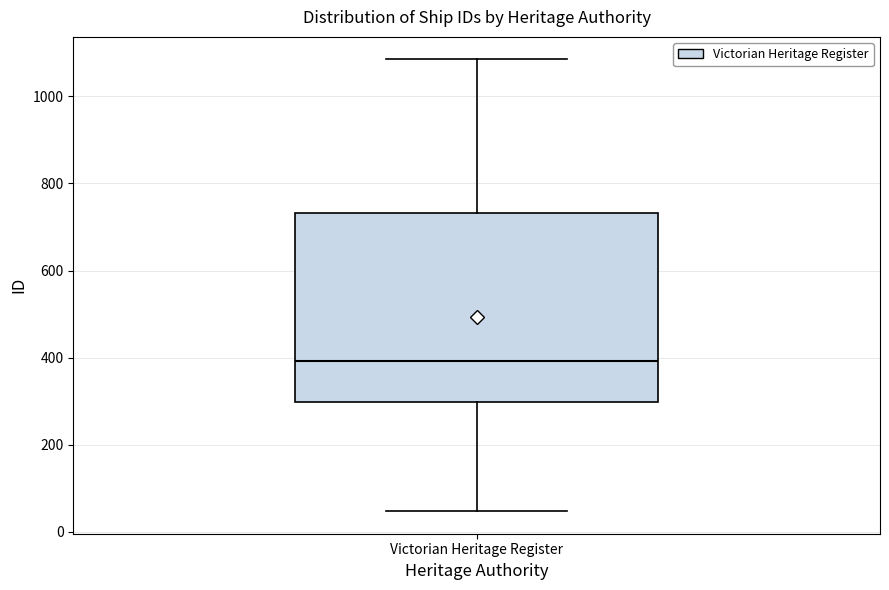

Transcribe this box plot: give where the median line is, the range the box spans, and where the two whiskers end, as read against the y-axis. The values are not printed on the chart, so give them approximately, as read against the axis.

median 400, box 300 to 740, whiskers 40 to 1080